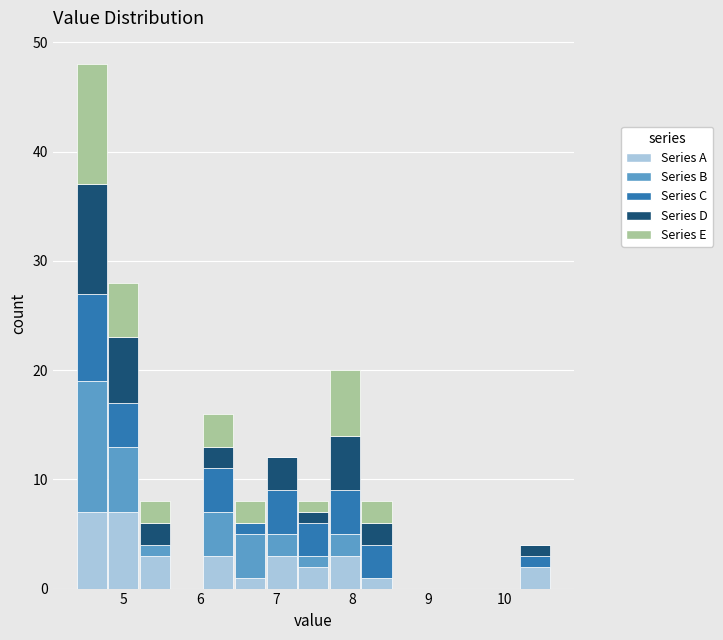

Which range on the x-axis has the tallest stacked bar (by total height)?

4.4 to 4.8